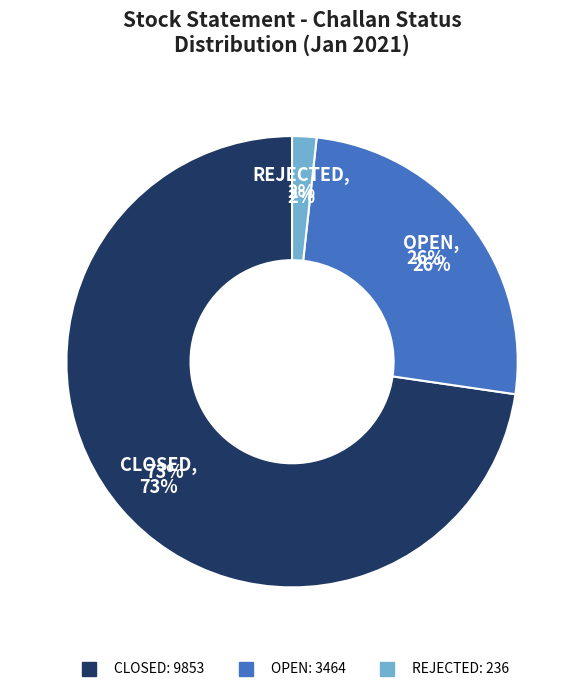

The OPEN slice represents 12% of the pie. True or false?

False